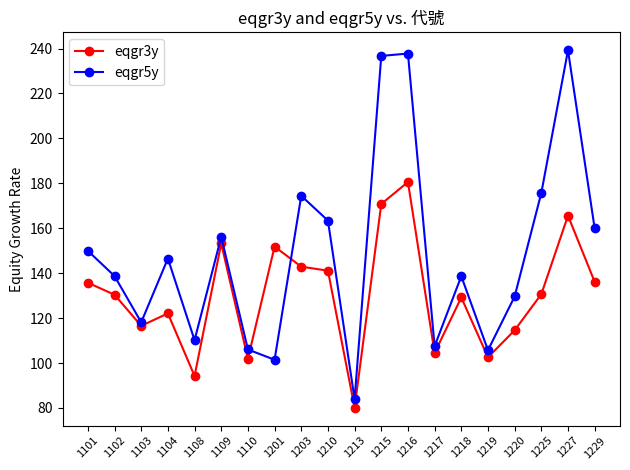

What is the sum of all eqgr5y values?

2979.6